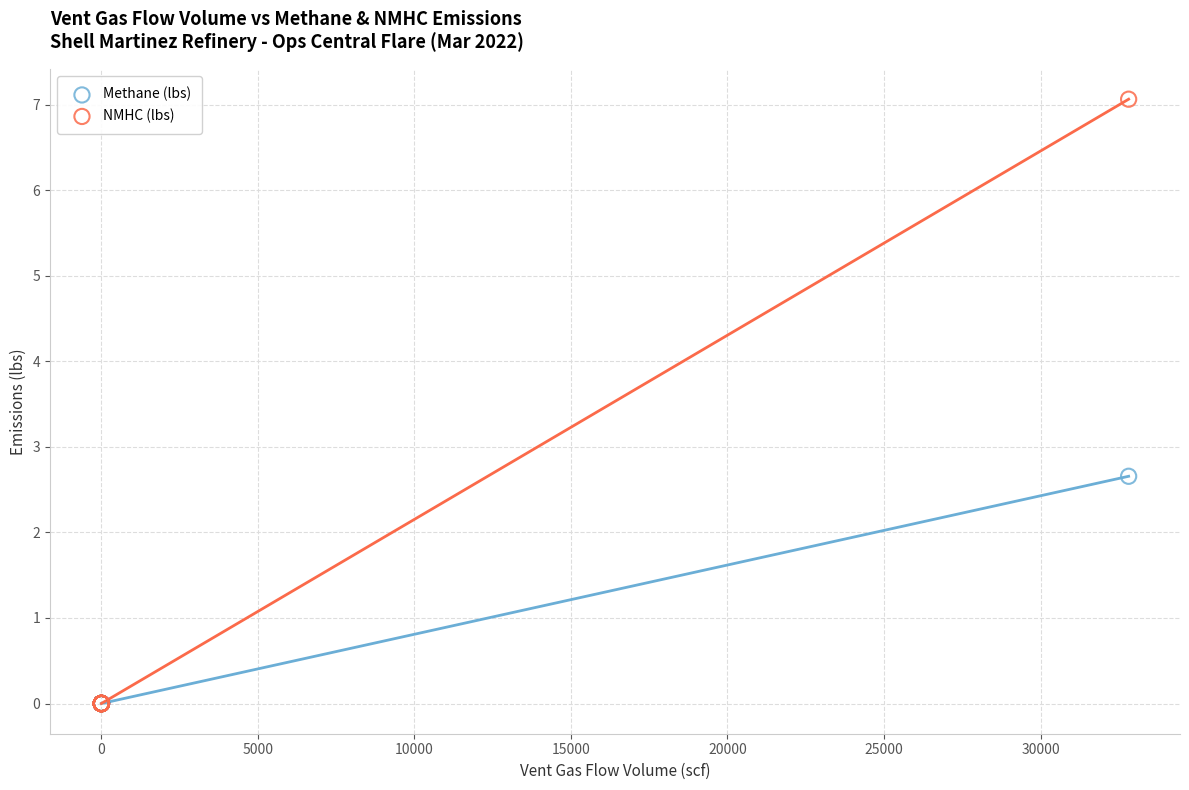

Across all series, what Y value is closest to 3?

2.7